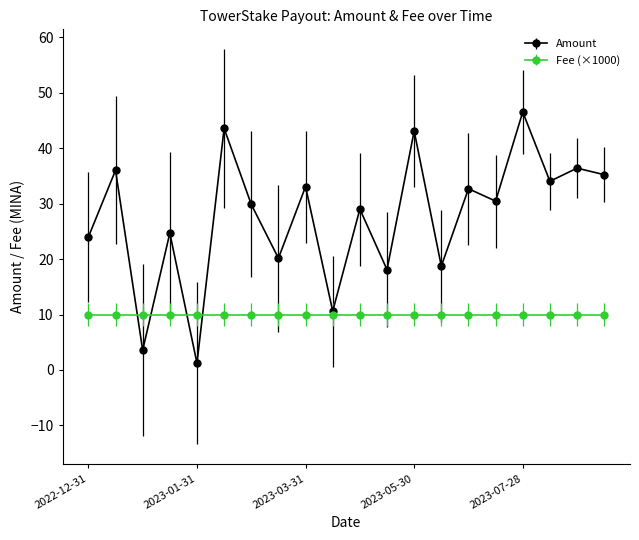

List the series in order of their peak value, lowest first.

Fee (×1000), Amount